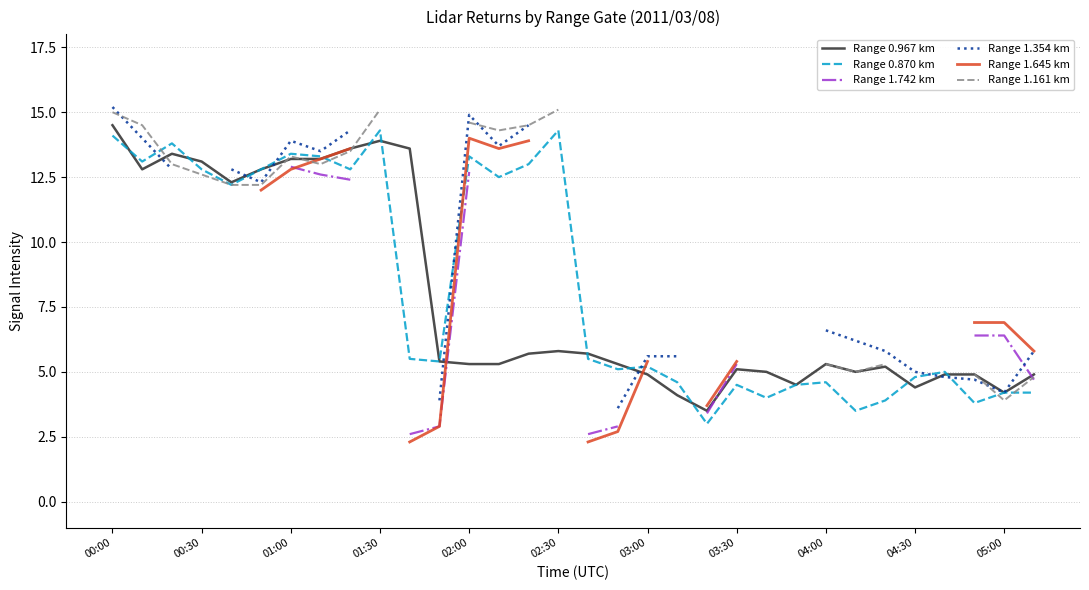

The value of Range 0.870 km at 02:30 is 20.3. True or false?

False